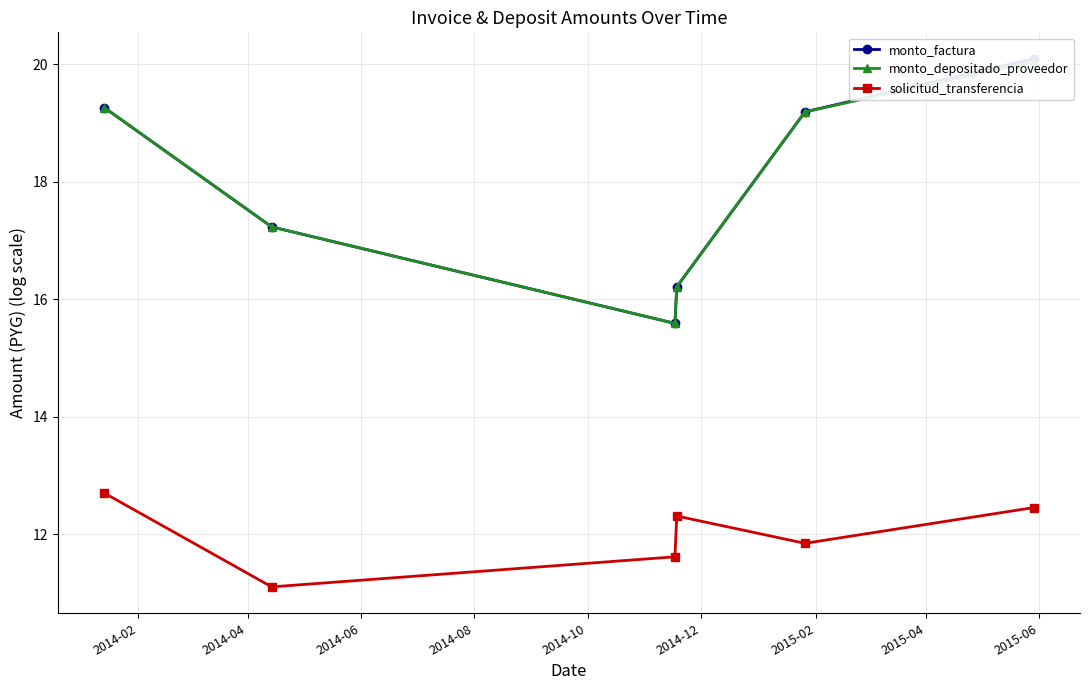

Reading left to right, extract all data points from this chart.

monto_factura: 19.3	17.2	15.6	16.2	19.2	20.1
monto_depositado_proveedor: 19.3	17.2	15.6	16.2	19.2	20.0
solicitud_transferencia: 12.7	11.1	11.6	12.3	11.8	12.5